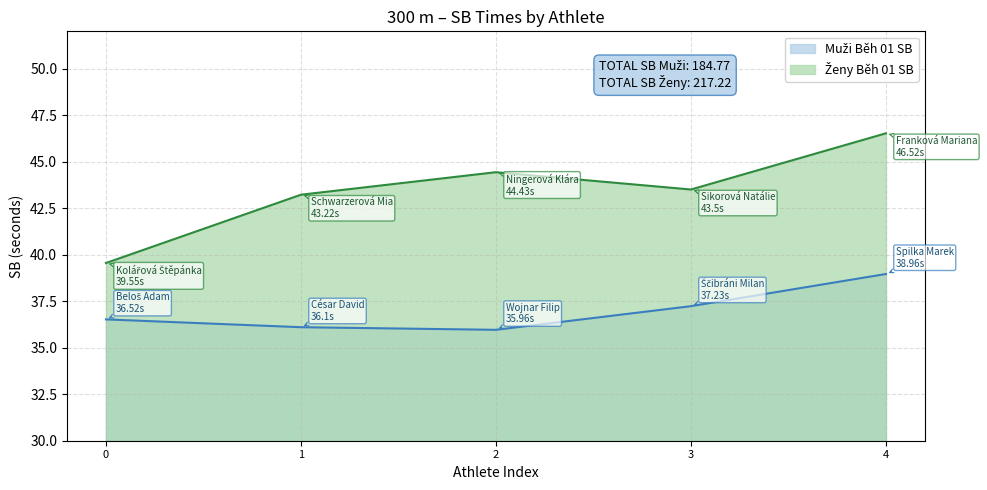

What is the maximum value shown in the chart?

46.5